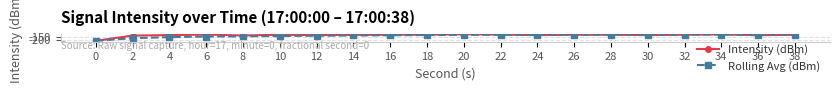

Where is the first local minimum for Intensity (dBm)?

8